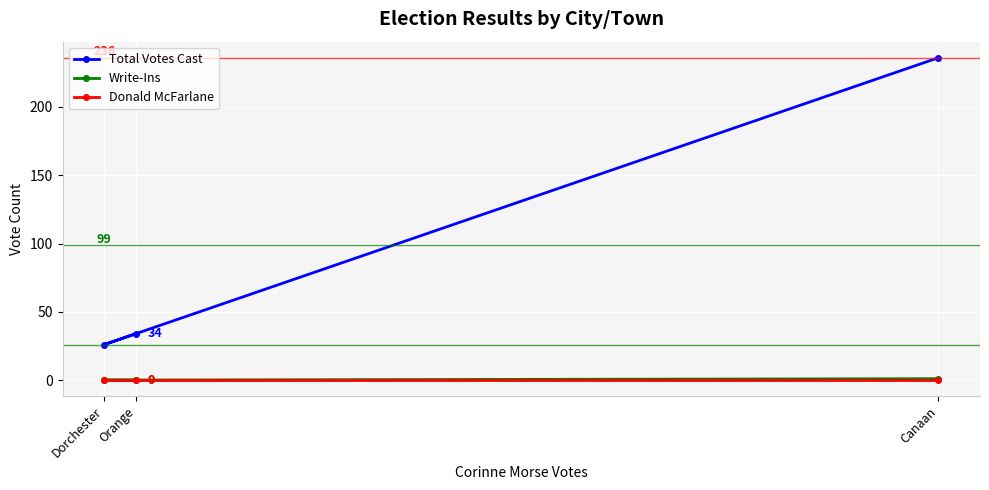

Count the number of categories in the chart.

3